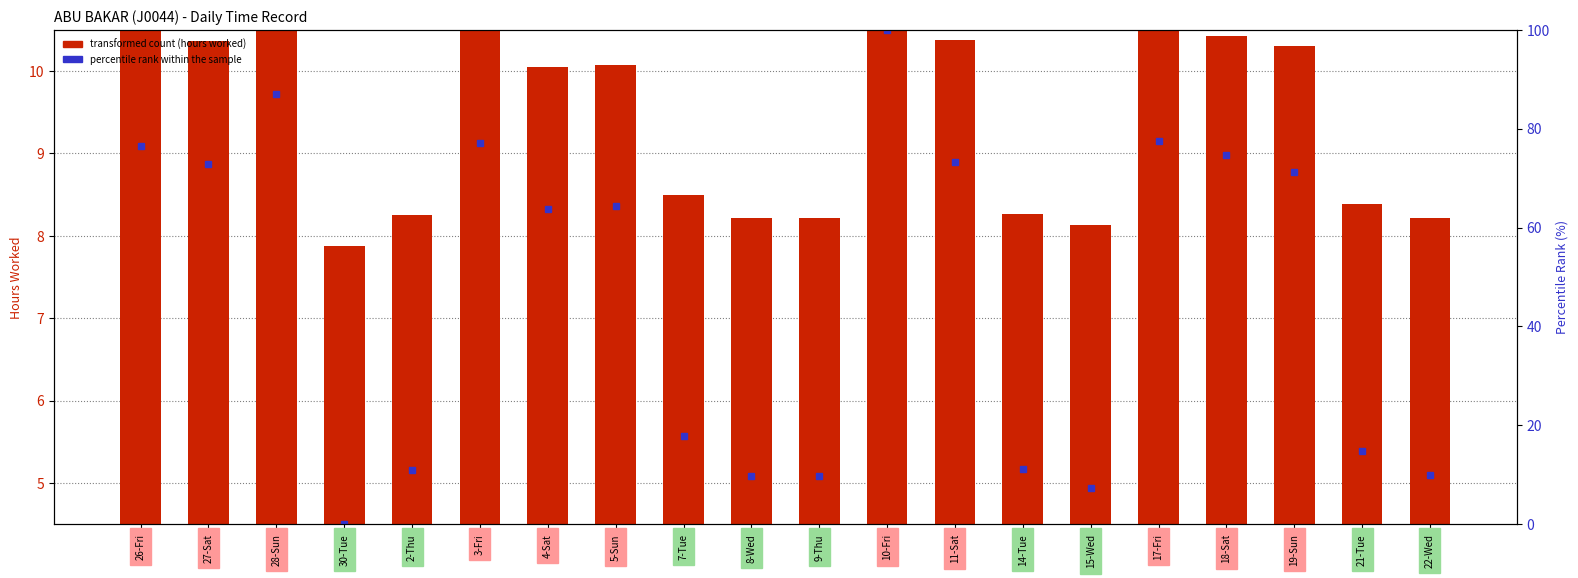

How many data points does each series have?

20